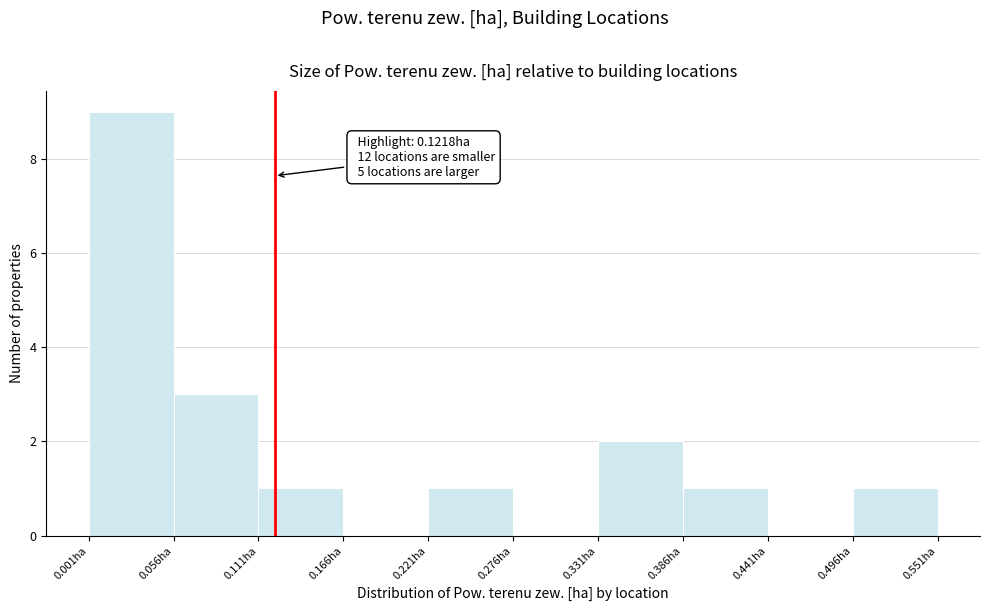

Over which range of the x-axis is the bar tallest?

0.00 to 0.06